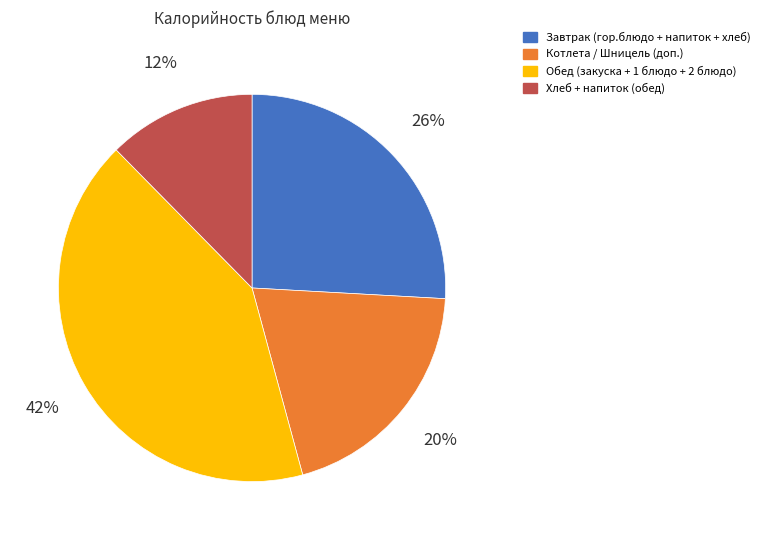

What percentage is the Завтрак (гор.блюдо + напиток + хлеб) slice, to the nearest percent?

26%